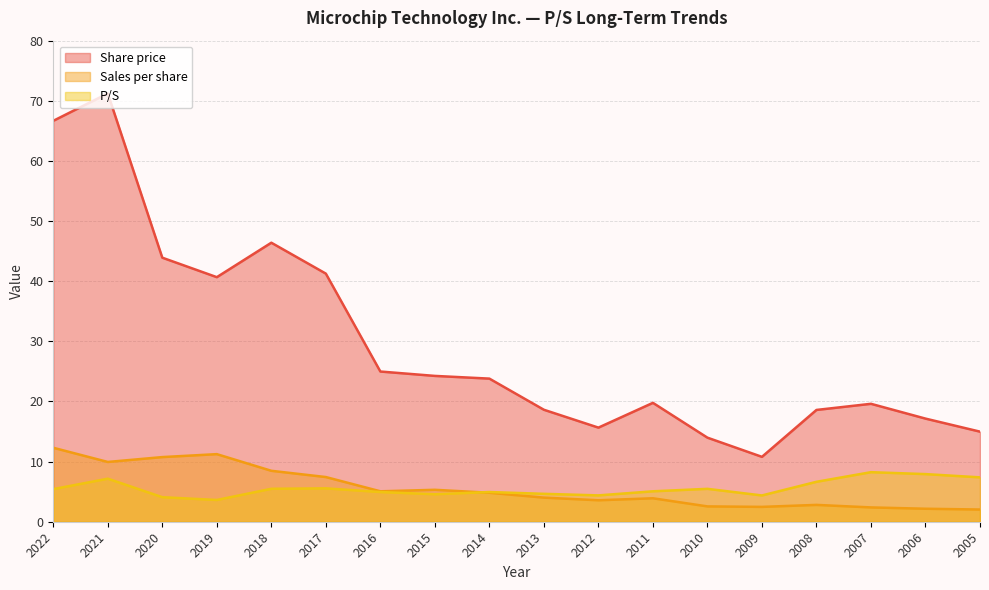

Is it true that Share price equals 43.9 at 2020?

True